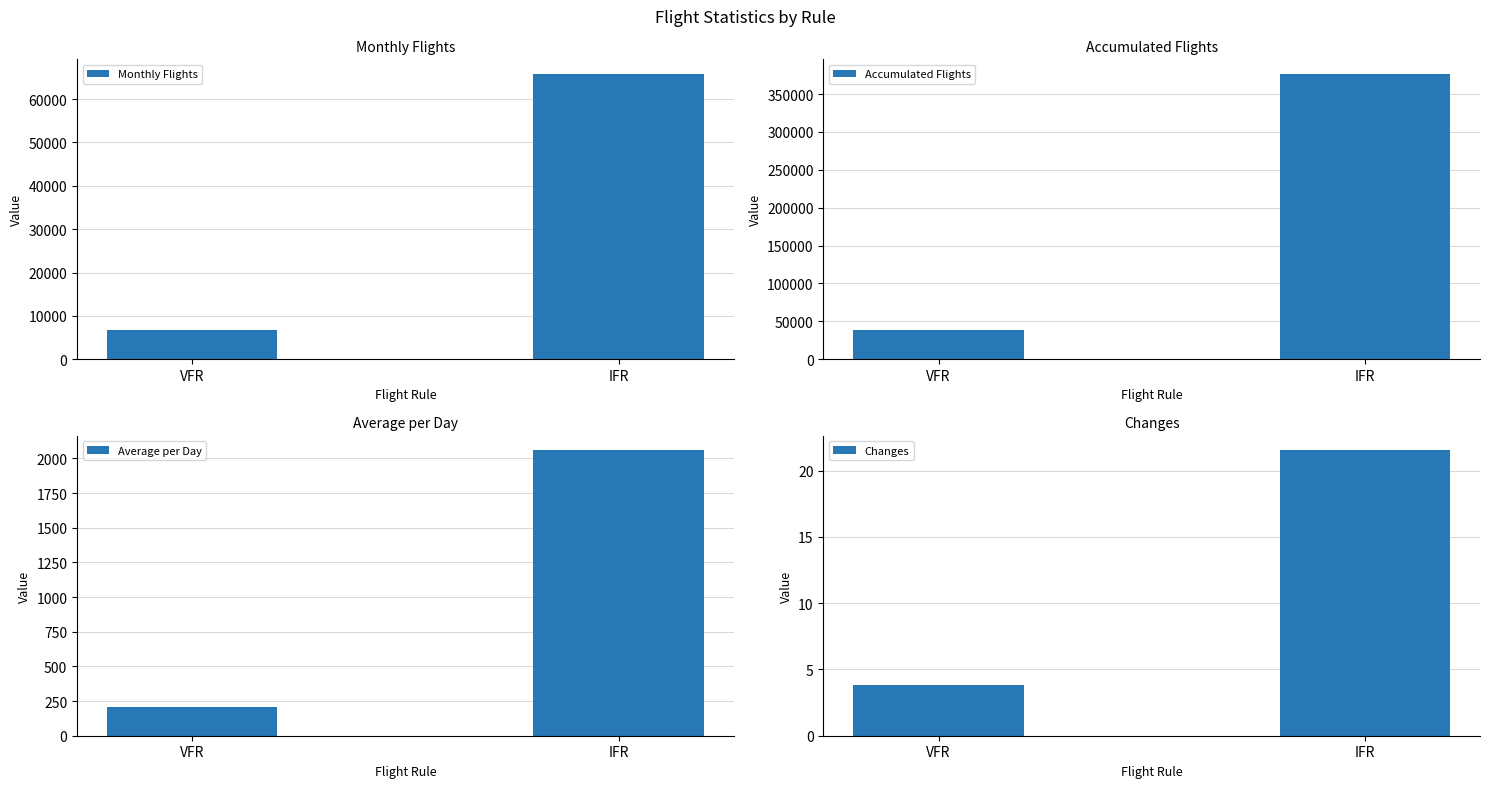

What is the average value of the Average per Day series?

1134.6